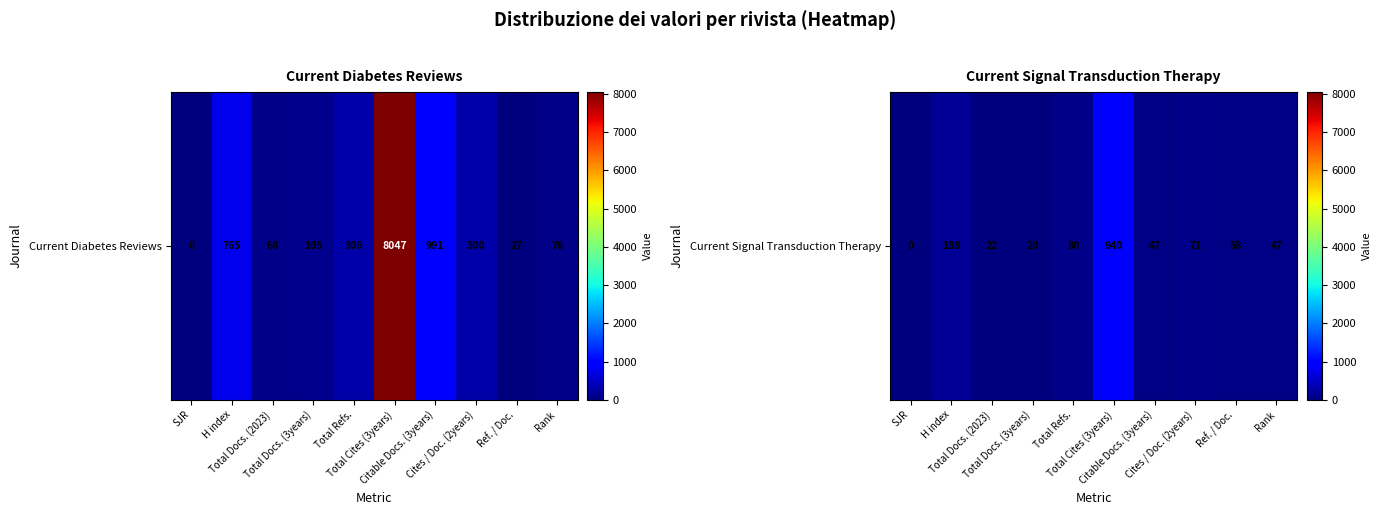

What is the difference between the second highest and second lowest values?

168